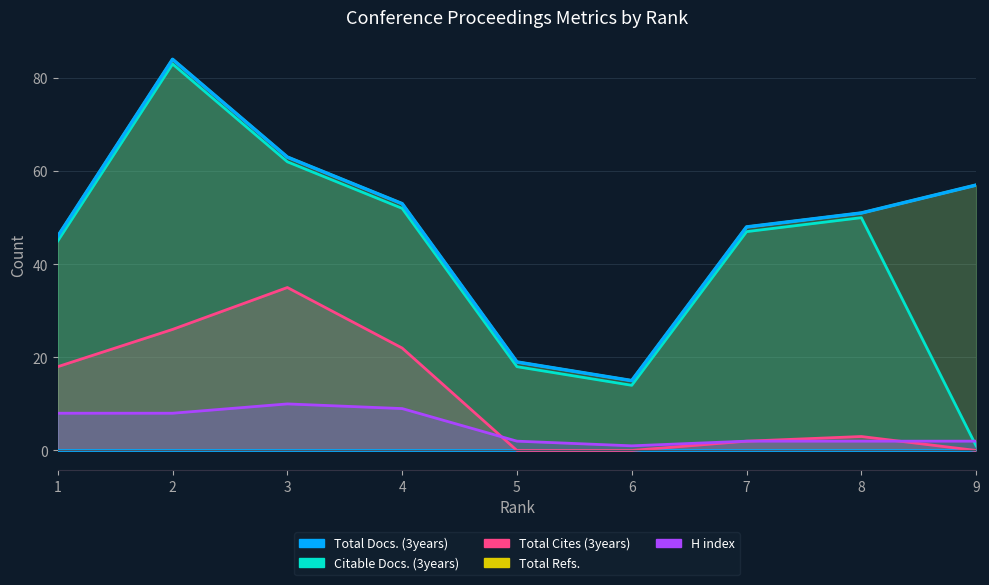

Rank the categories by Total Refs. value from lowest to highest.

6, 5, 1, 7, 8, 4, 9, 3, 2